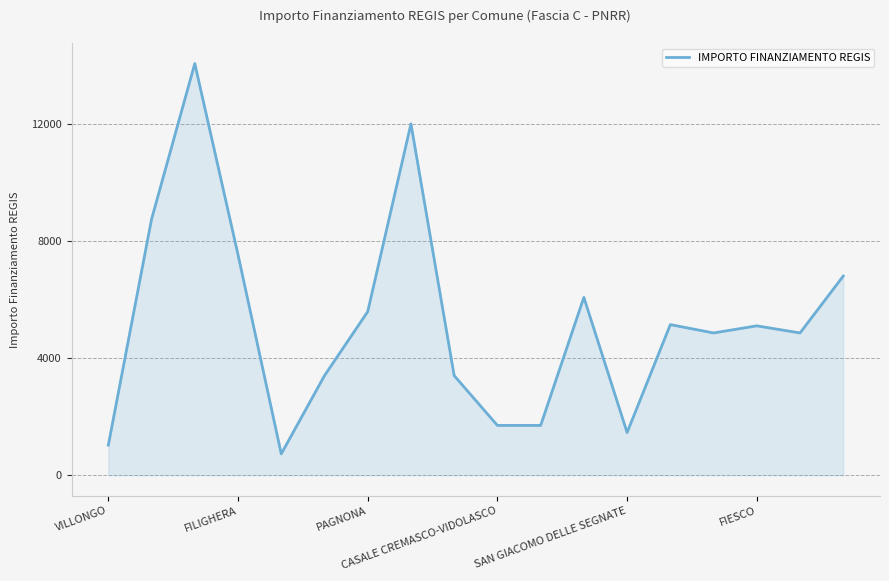

What is the maximum value shown in the chart?

14063